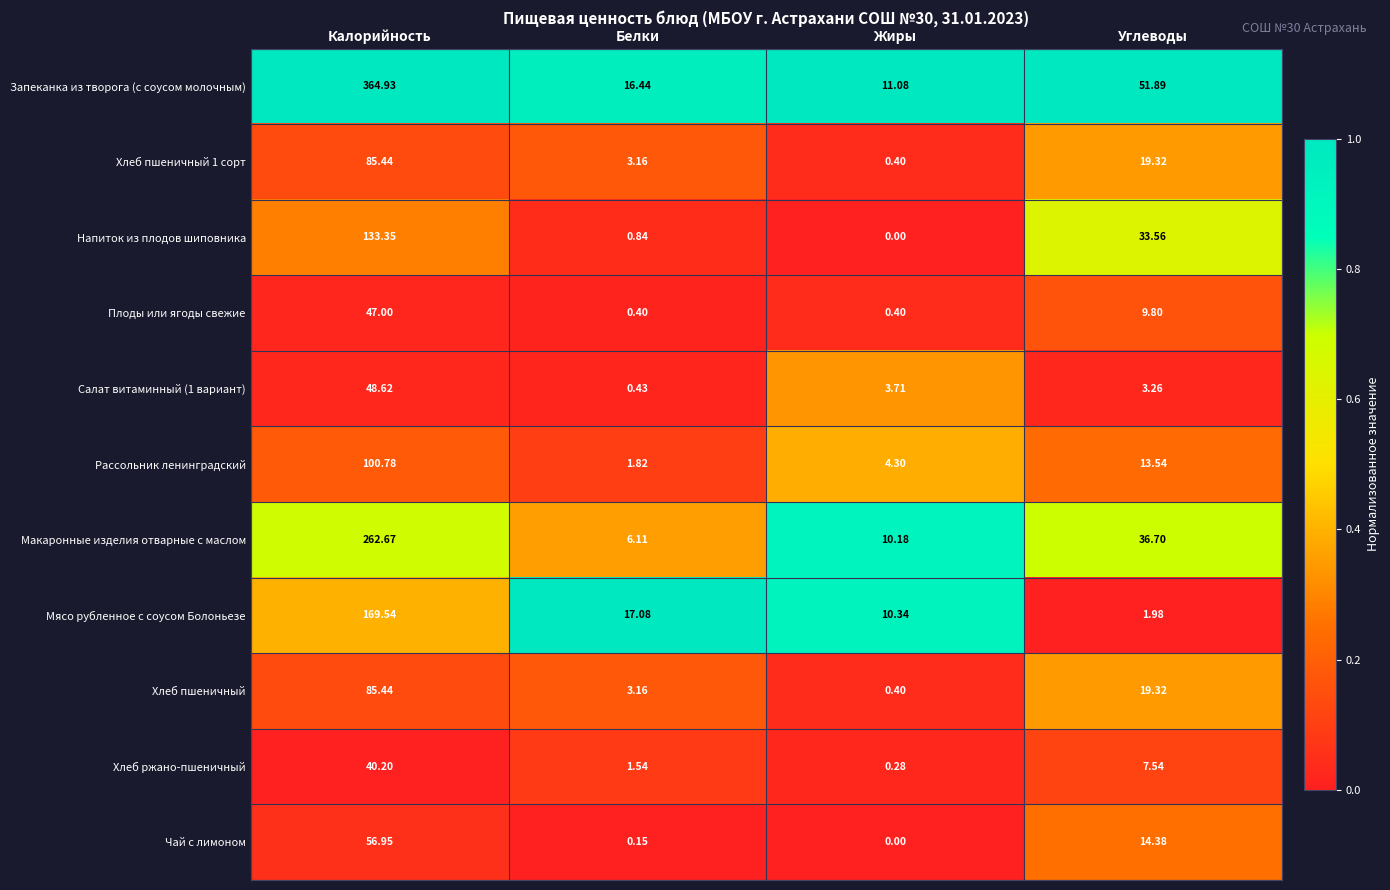

Which series has the largest total across all categories?

Запеканка из творога (с соусом молочным)